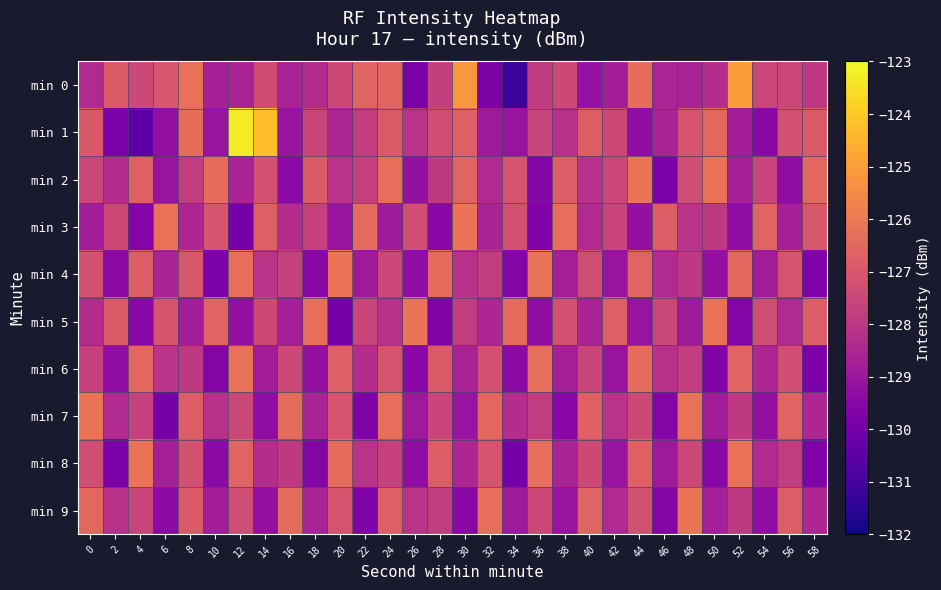

At which category does the chart reach its minimum across all series?

34